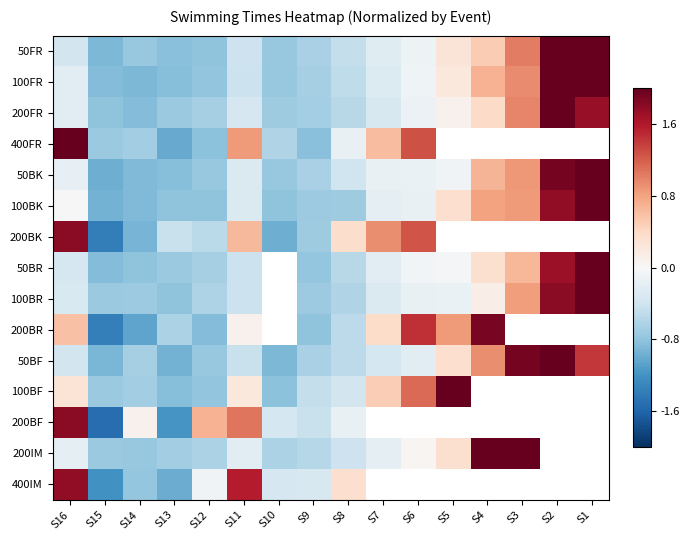

At how many categories does at least one series exceed 2?

6